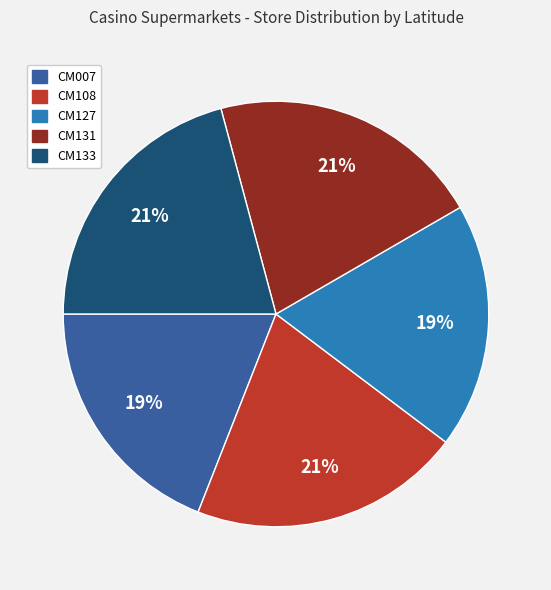

The CM108 slice represents 8% of the pie. True or false?

False